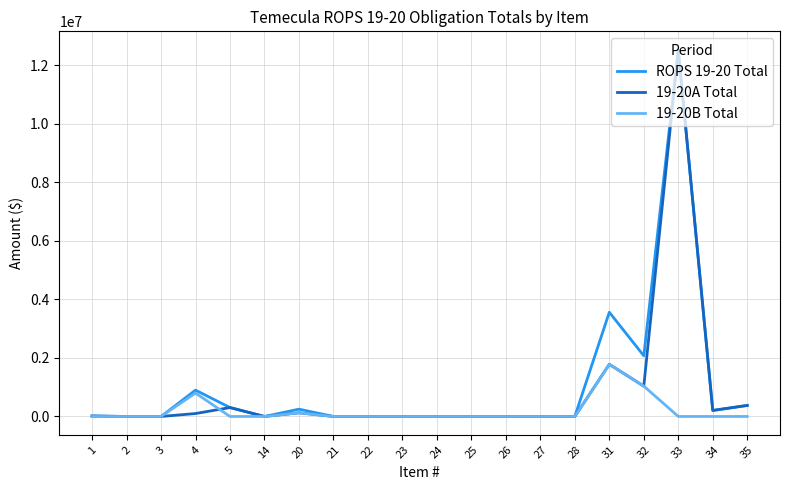

At which label is 19-20A Total closest to 6267619?

31